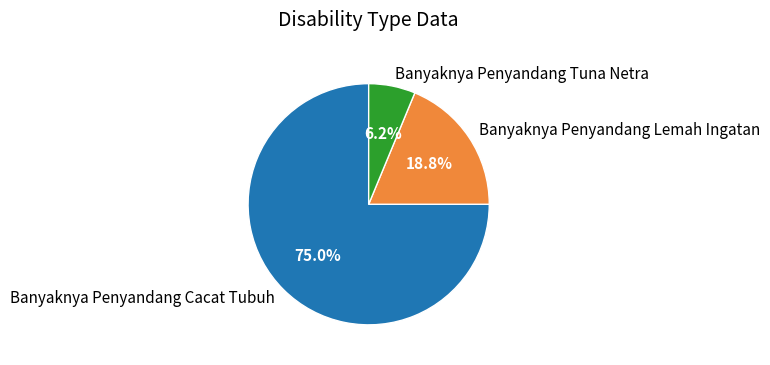

Between Banyaknya Penyandang Cacat Tubuh and Banyaknya Penyandang Lemah Ingatan, which is larger?

Banyaknya Penyandang Cacat Tubuh